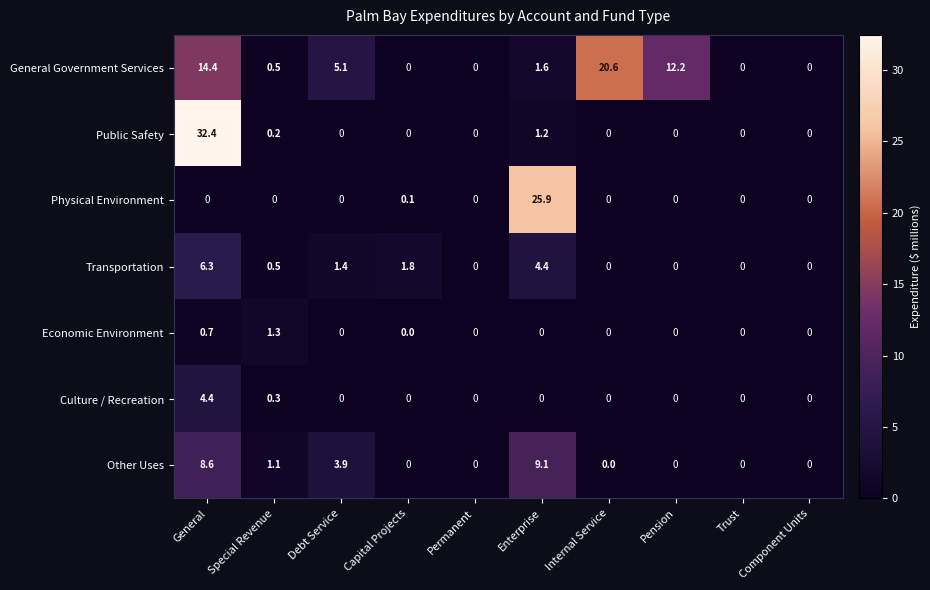

Rank the series by their maximum value, from lowest to highest.

Economic Environment, Culture / Recreation, Transportation, Other Uses, General Government Services, Physical Environment, Public Safety